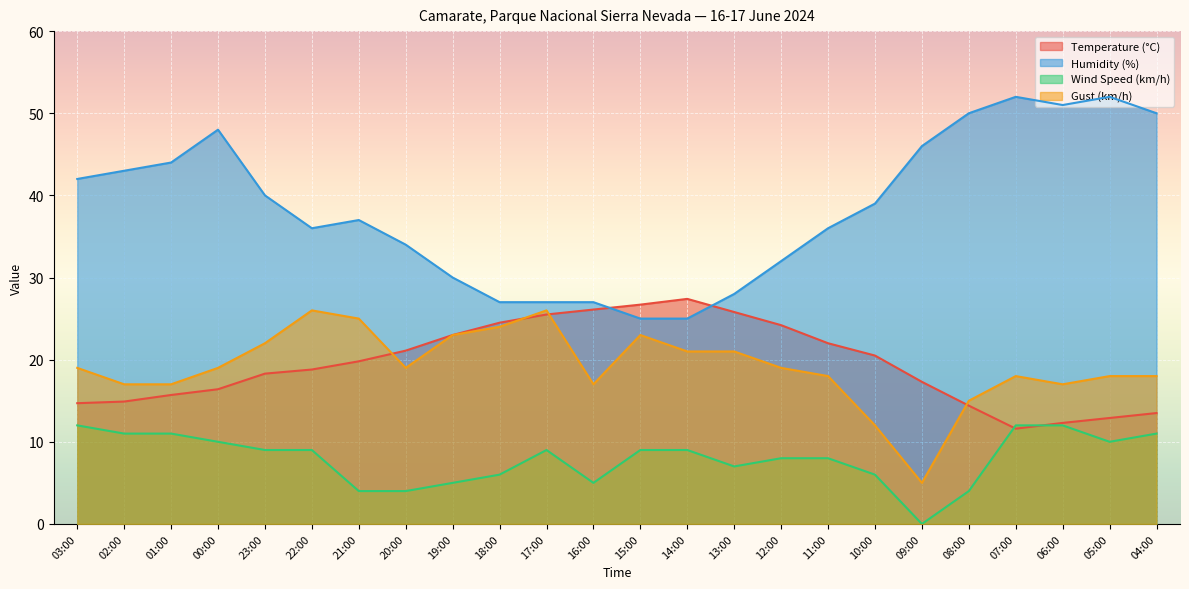

What is the label of the 18th point from the right?

21:00